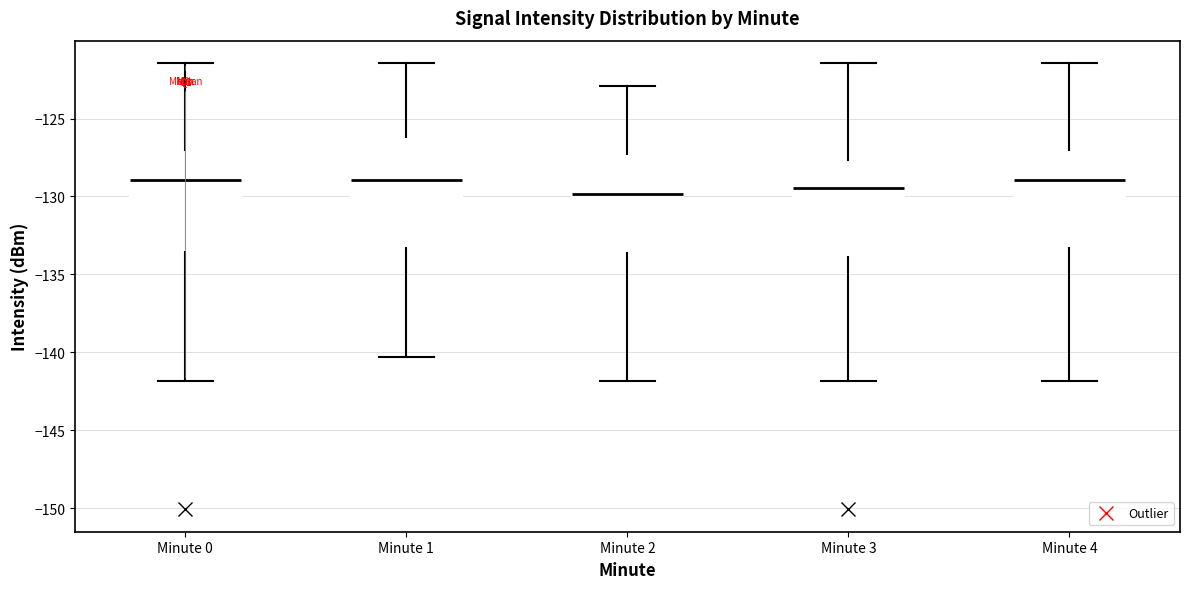

Comparing the boxes themselves (not the whiskers), which one is the tallest?

Minute 1